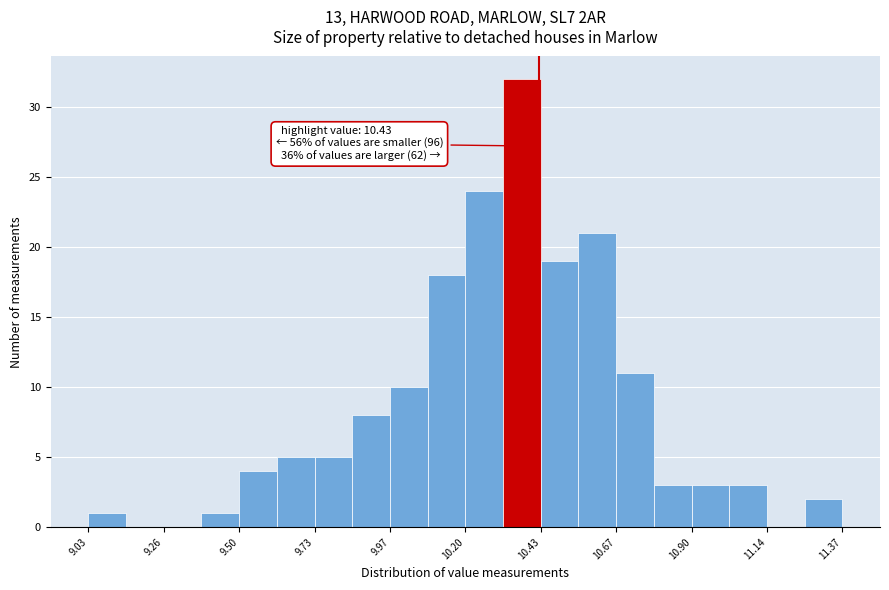

Read against the x-axis, roughly where is the centre of the tallest bar?

10.40